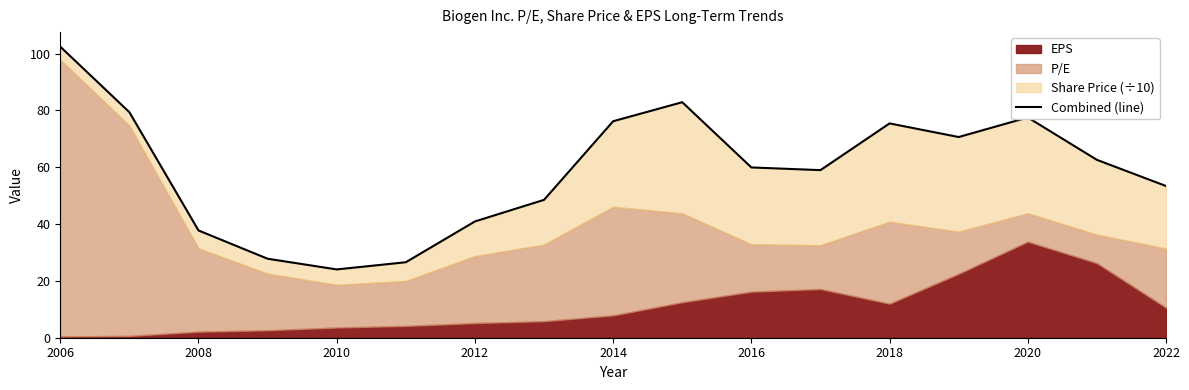

True or false: there are more than 1 points higher than both neighbors.

True